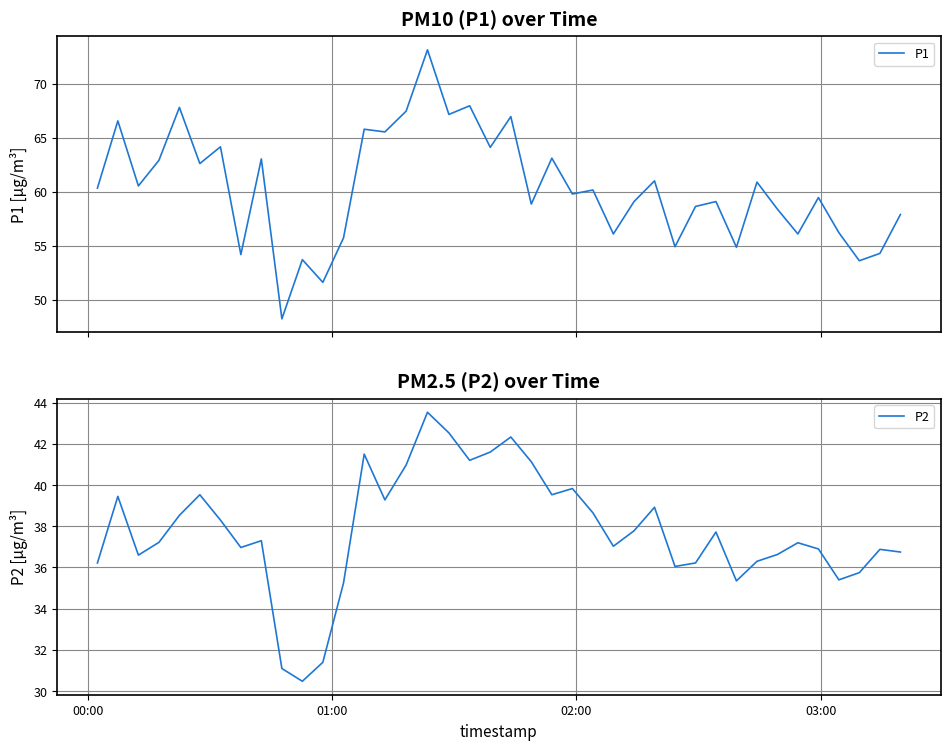

What is the maximum value for P1?

73.1